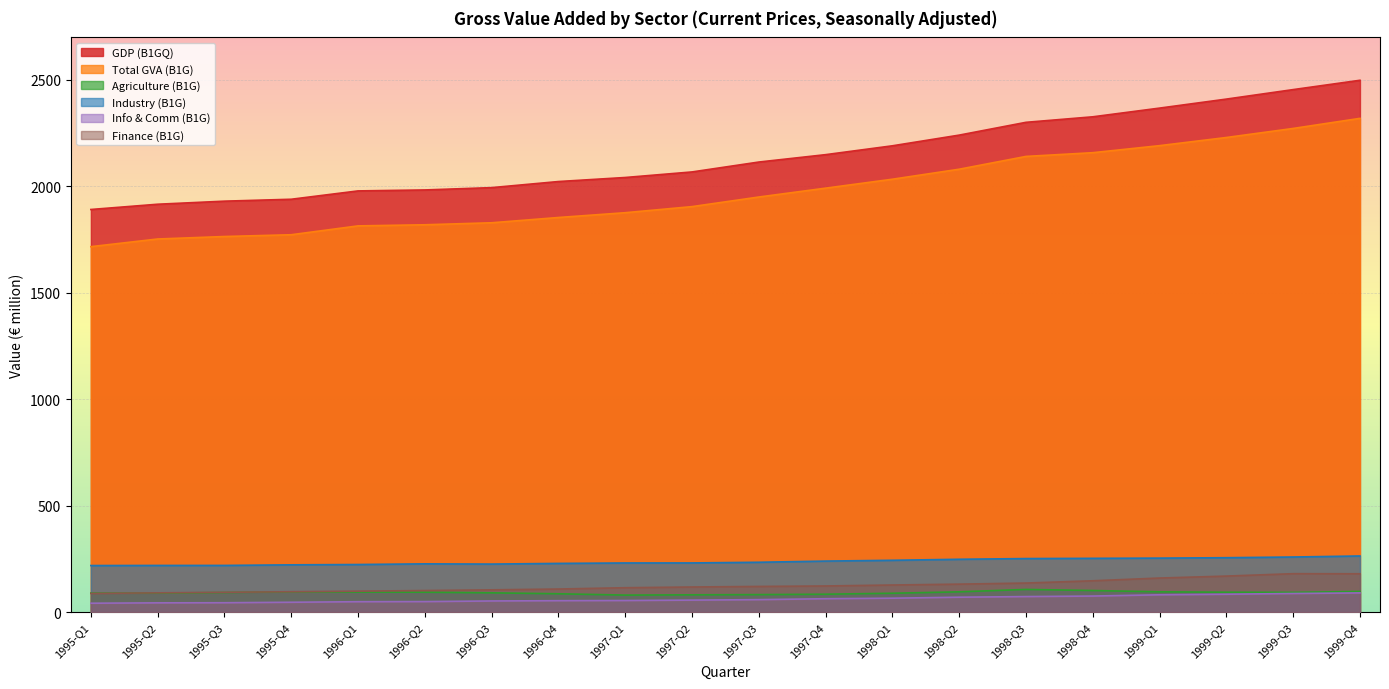

What is the approximate value of Total GVA (B1G) at 1996-Q1?

1814.6